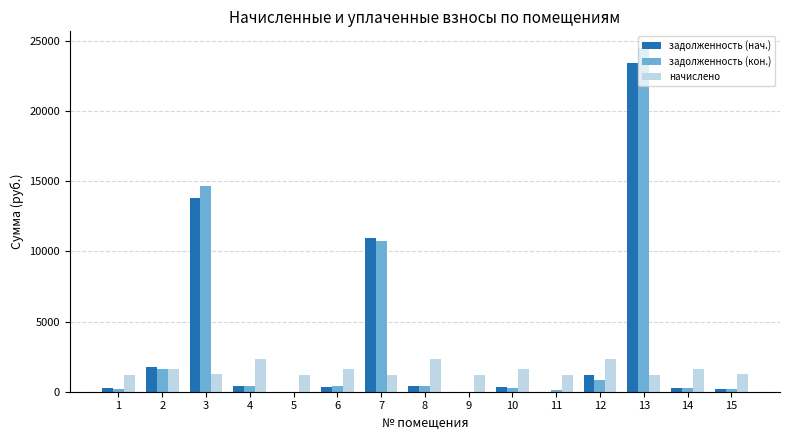

Is the value of начислено at 15 greater than the value of задолженность (кон.) at 11?

Yes